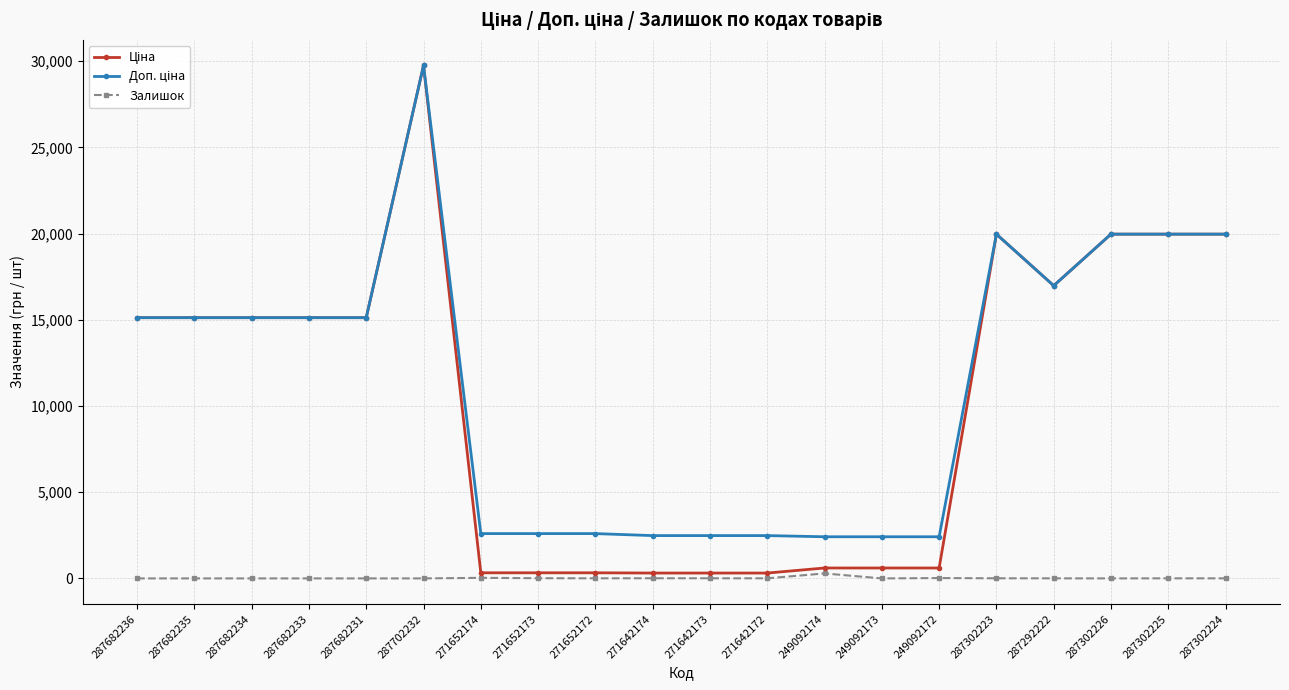

True or false: Залишок has more than 1 interior local peaks.

True